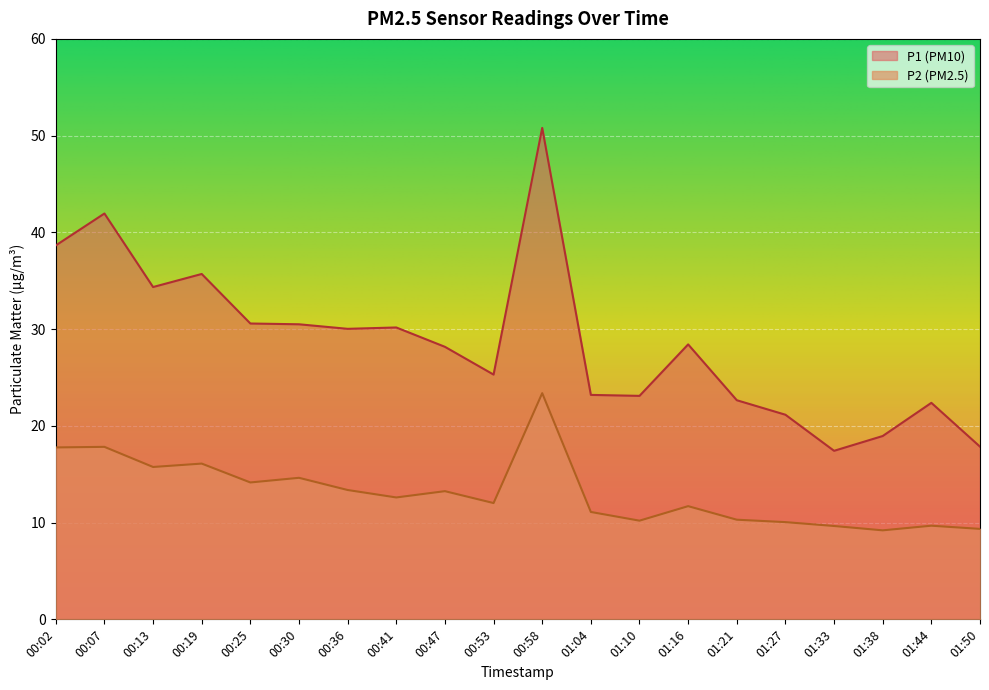

In P2, how many points are higher than both neighbors (excluding endpoints)?

7